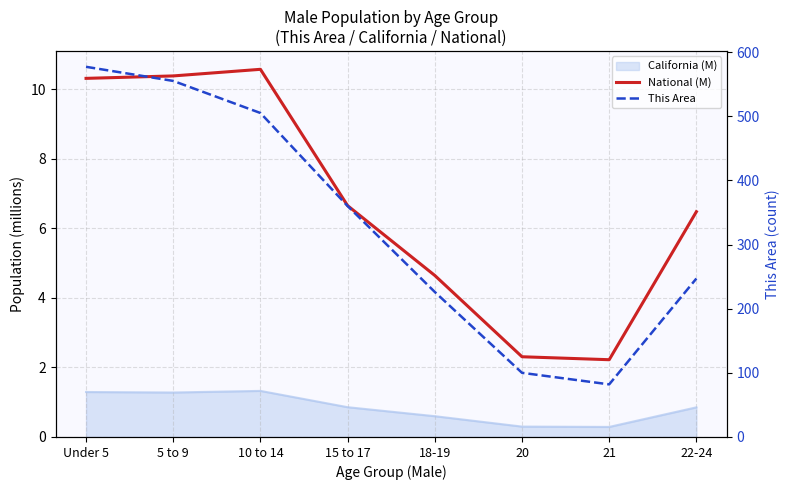

What is the sum of all This Area values?

2652.0